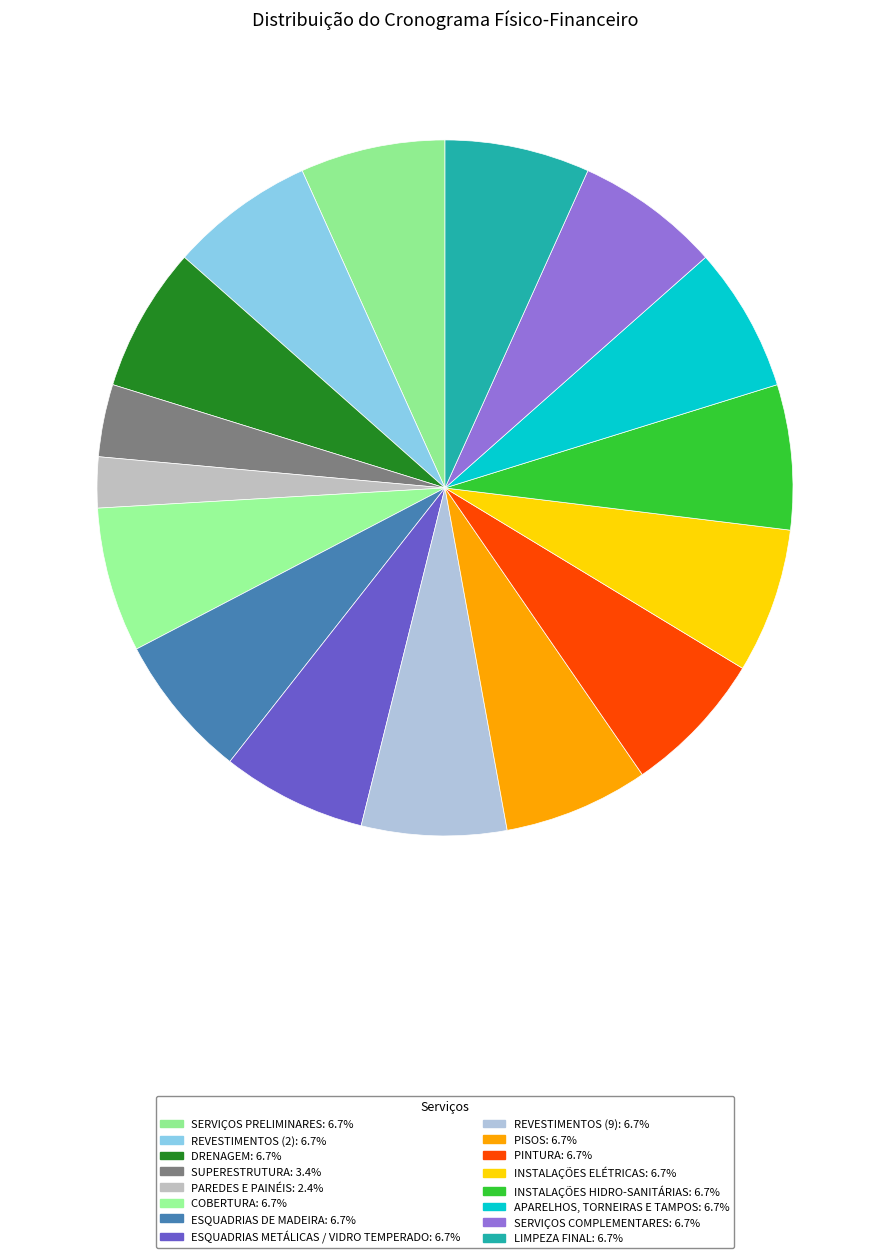

Which category has the biggest portion of the pie?

SERVIÇOS PRELIMINARES